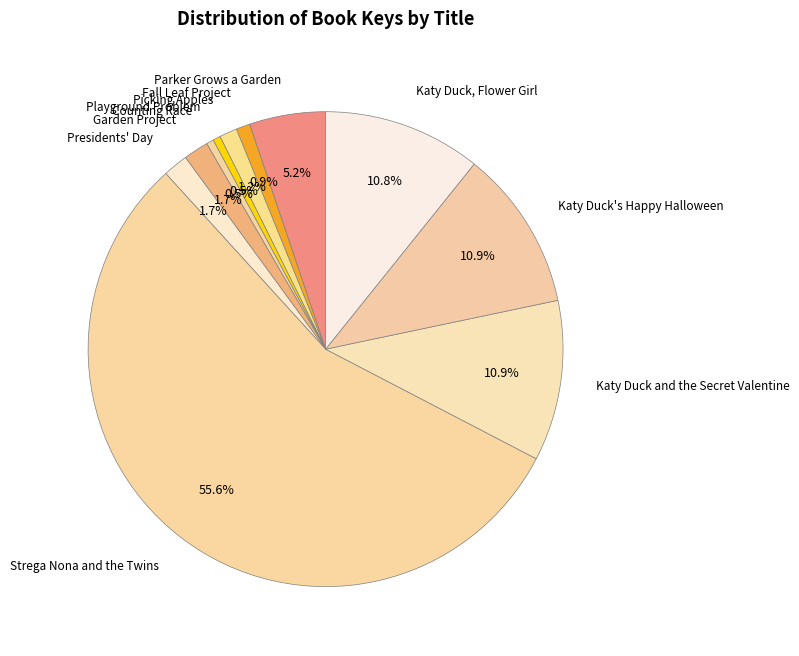

Between Katy Duck and the Secret Valentine and Counting Race, which is larger?

Katy Duck and the Secret Valentine